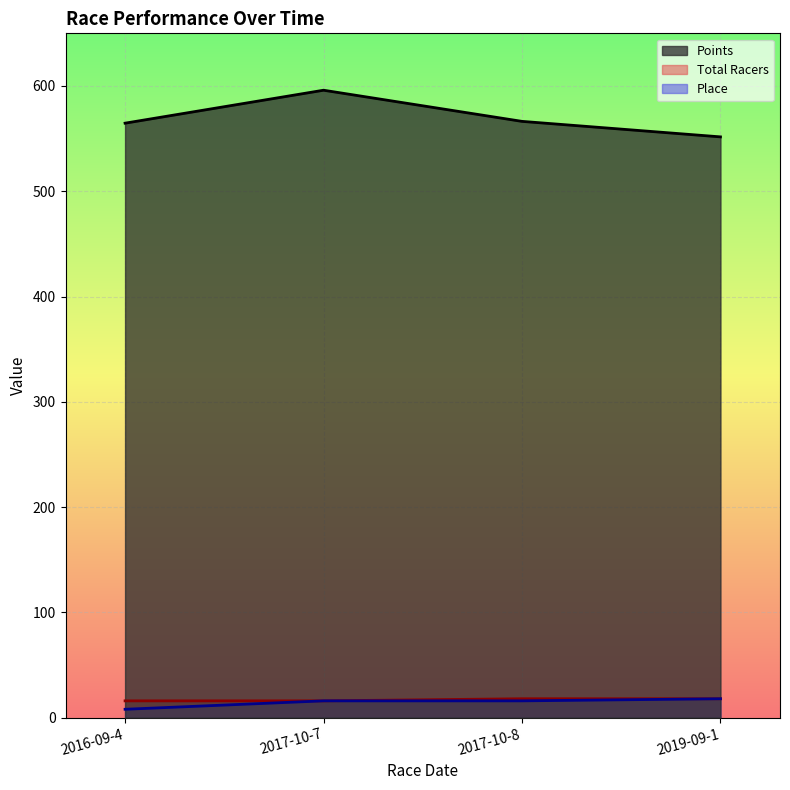

True or false: Total Racers has a value of 28.3 at 2017-10-8.

False